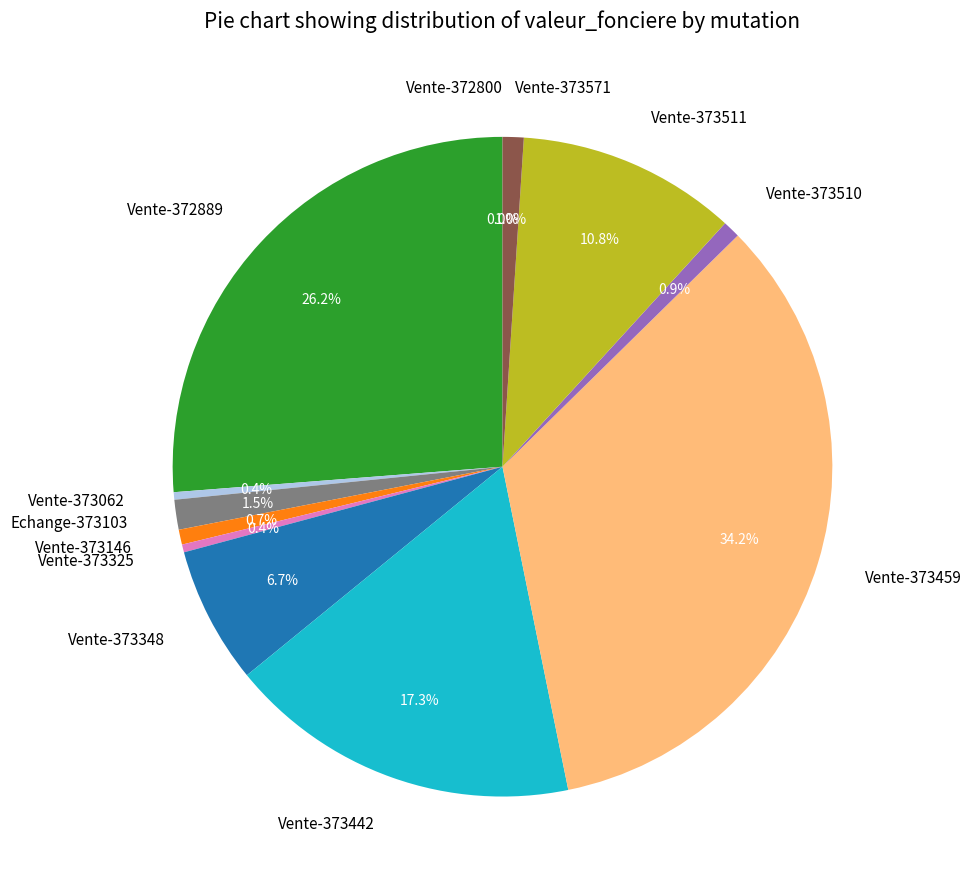

Which category has the biggest portion of the pie?

Vente-373459